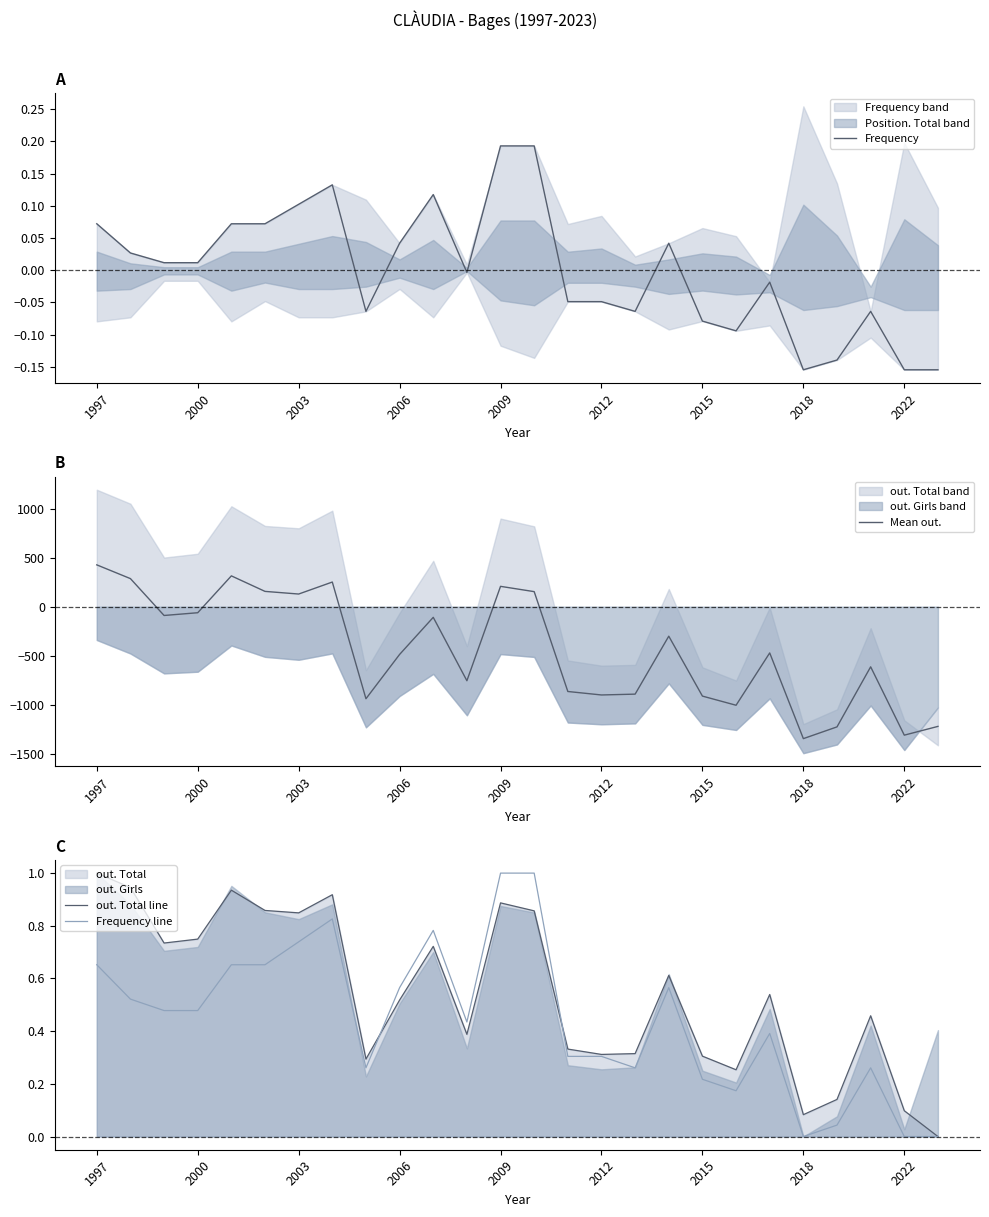

What is the highest value of the Frequency line series?

1.0